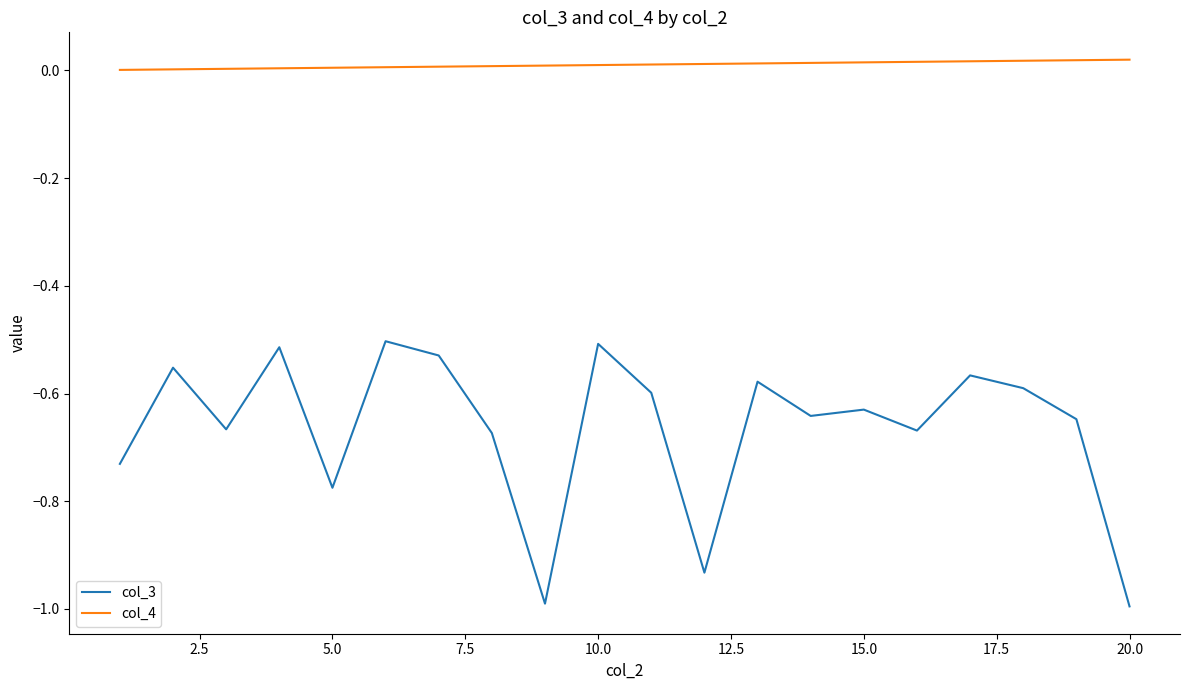

Which series has the widest spread of values?

col_3